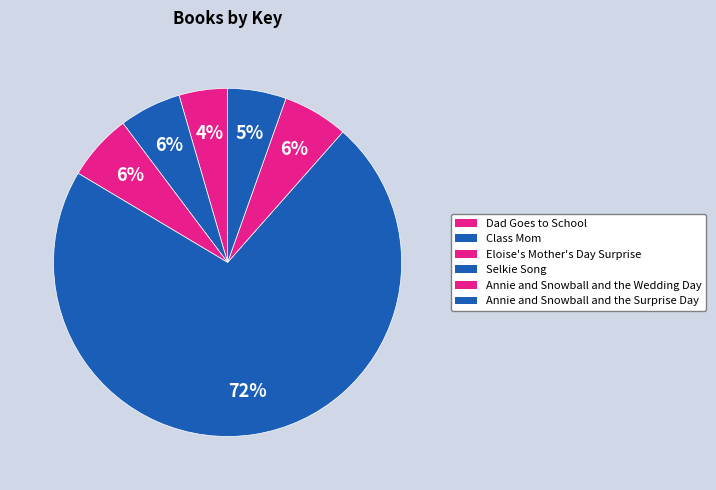

How many slices are in this pie chart?

6